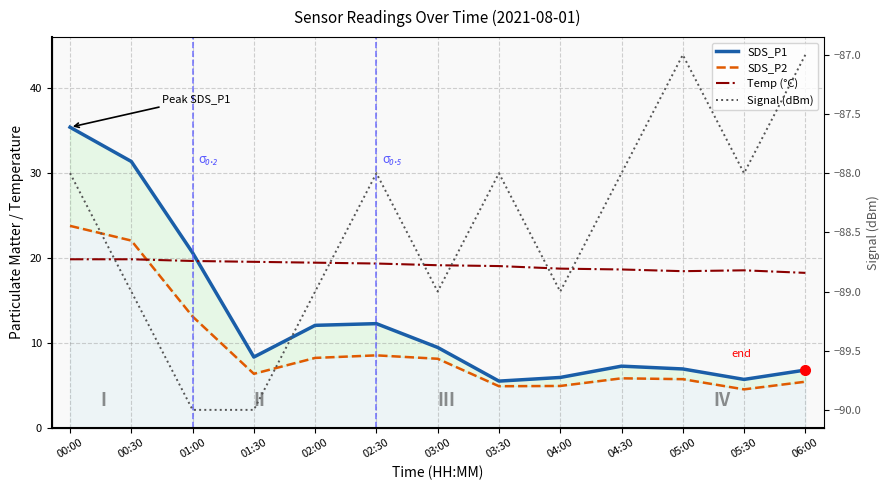

Which has a higher value, 02:30 or 05:00?

02:30